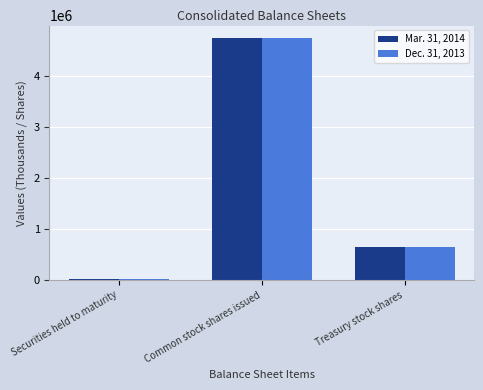

Rank the categories by Dec. 31, 2013 value from highest to lowest.

Common stock shares issued, Treasury stock shares, Securities held to maturity